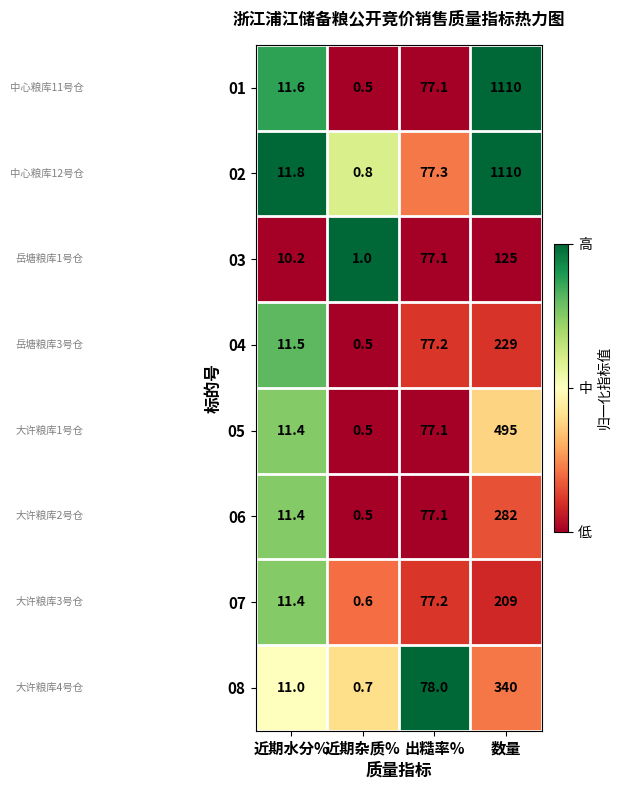

Which series changed the most between 近期杂质% and 数量?

01